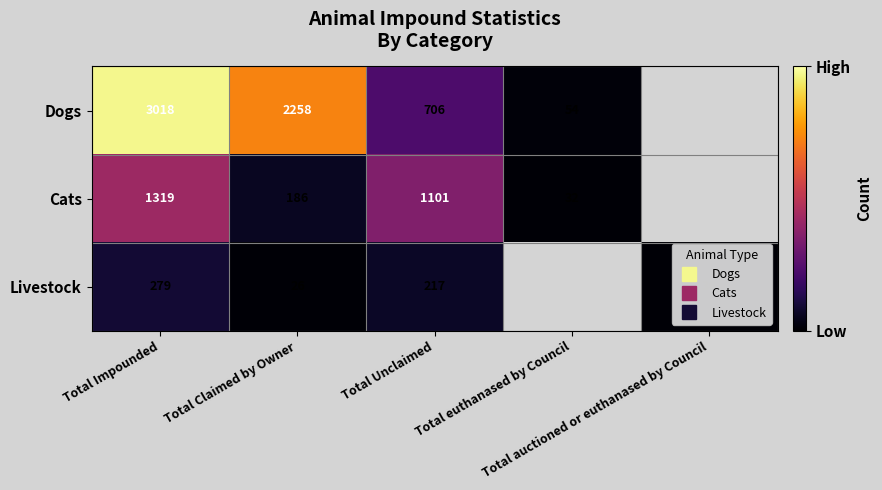

Rank the categories by Dogs value from highest to lowest.

Total Impounded, Total Claimed by Owner, Total Unclaimed, Total euthanased by Council, Total auctioned or euthanased by Council